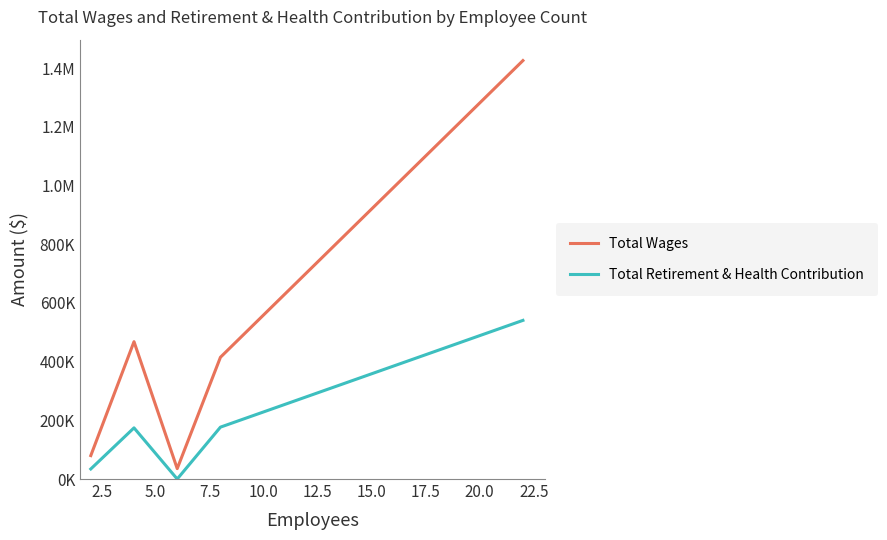

Does the chart have visible grid lines?

No